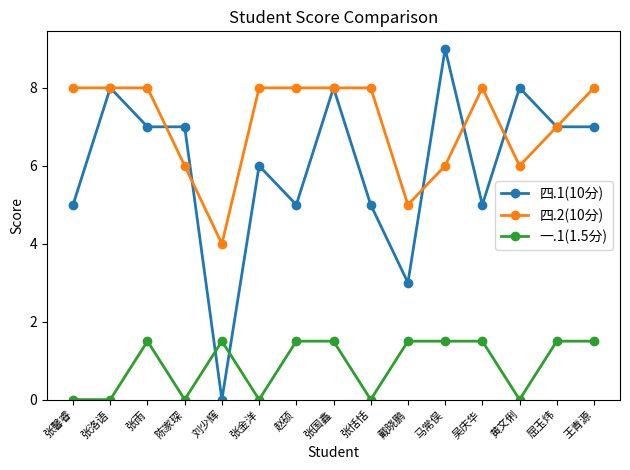

What is the average value of the 四.1(10分) series?

6.0